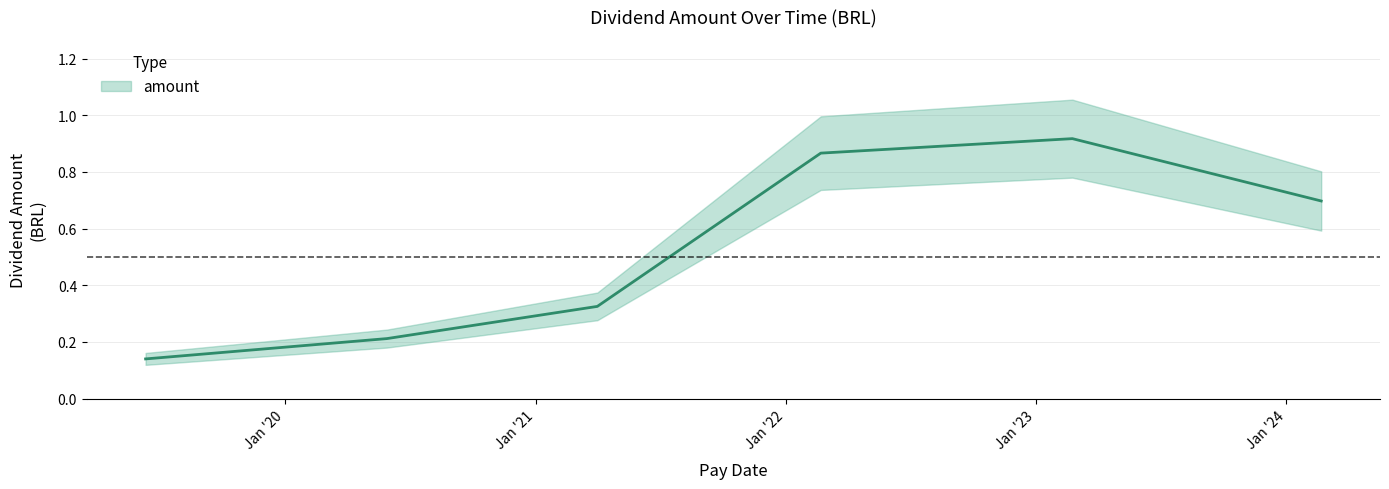

What is the greatest value displayed?

0.9